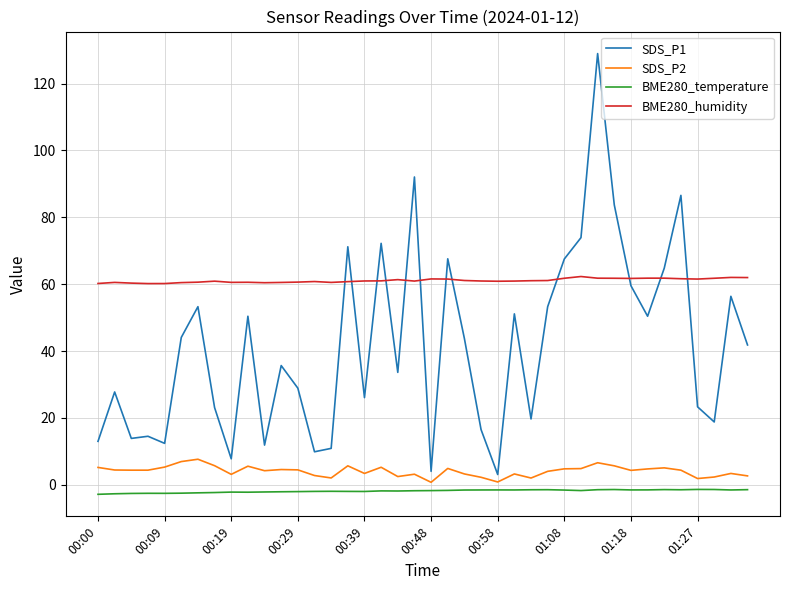

What is the maximum value shown in the chart?

129.0